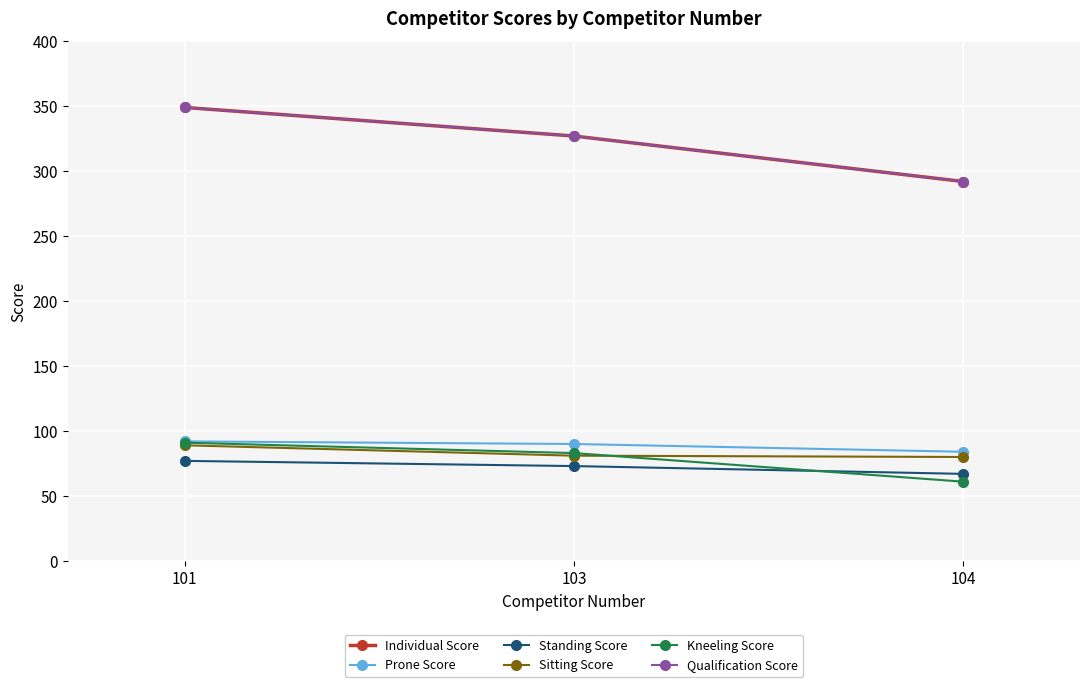

Which has a higher value, 104 or 101?

101